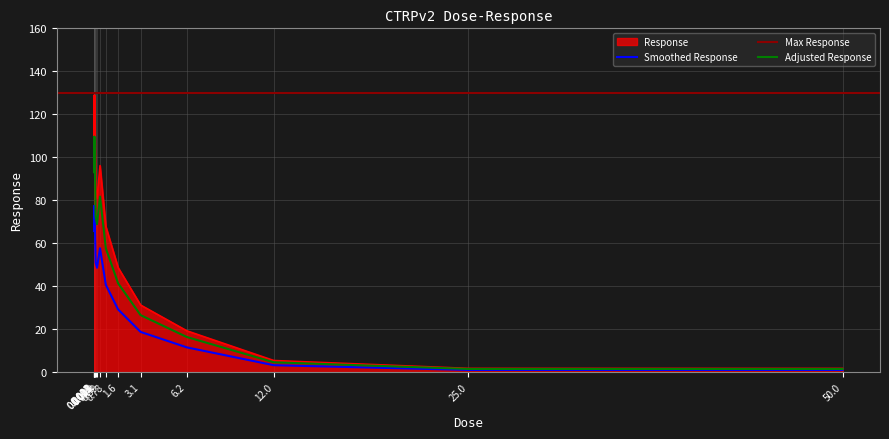

The chart shows a value of 57.0 at 0.0061. True or false?

False